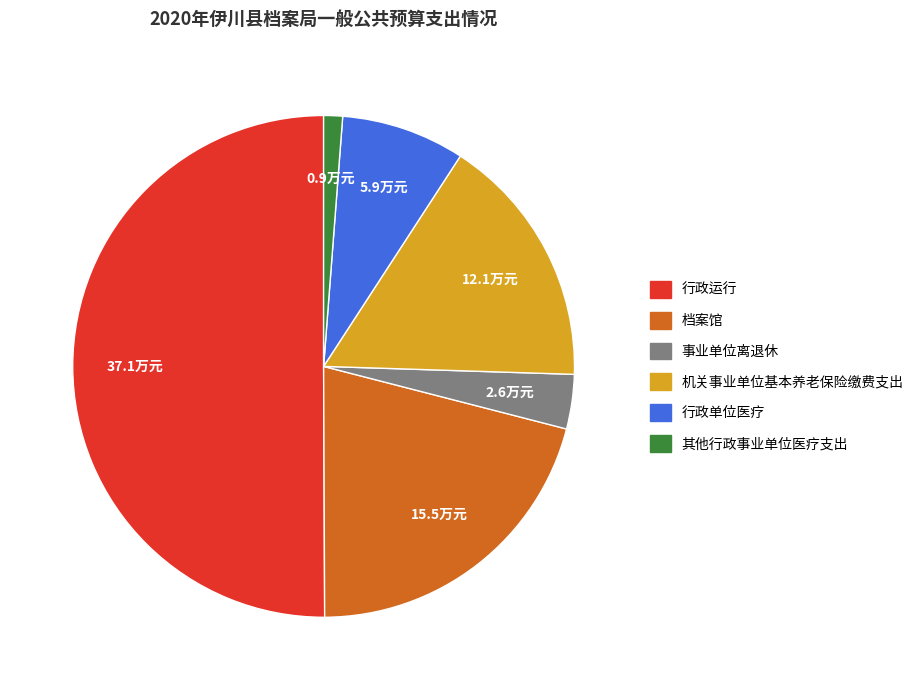

Approximately how many times larger is the value at 档案馆 compared to 行政单位医疗?

2.6